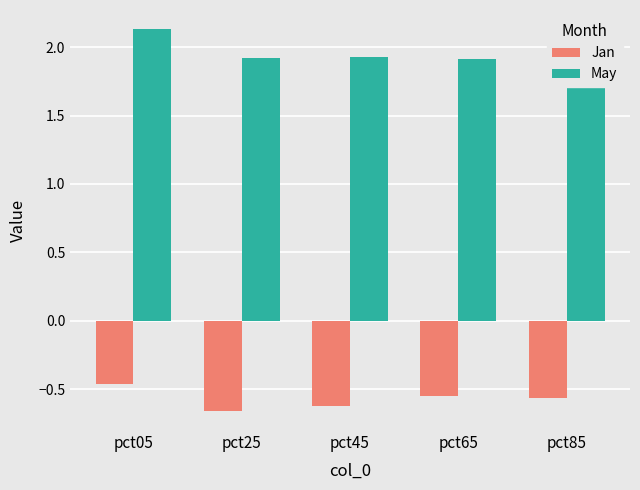

Are the bars grouped side by side (vs. stacked)?

Yes